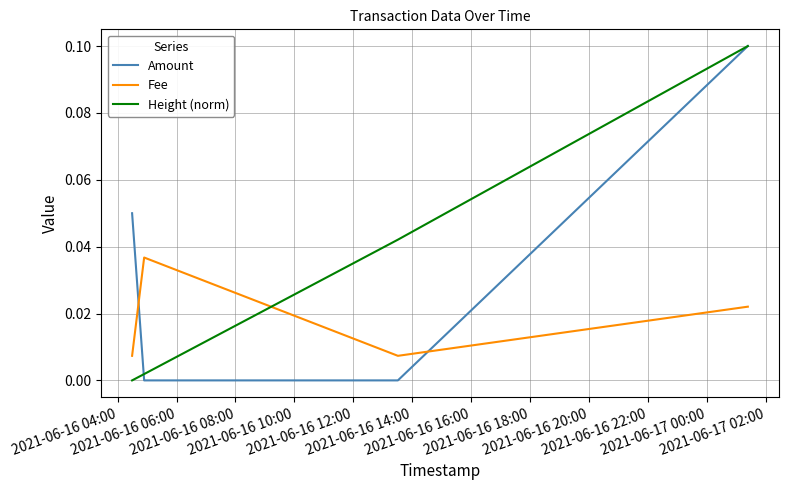

True or false: Amount and Fee cross at least once.

True